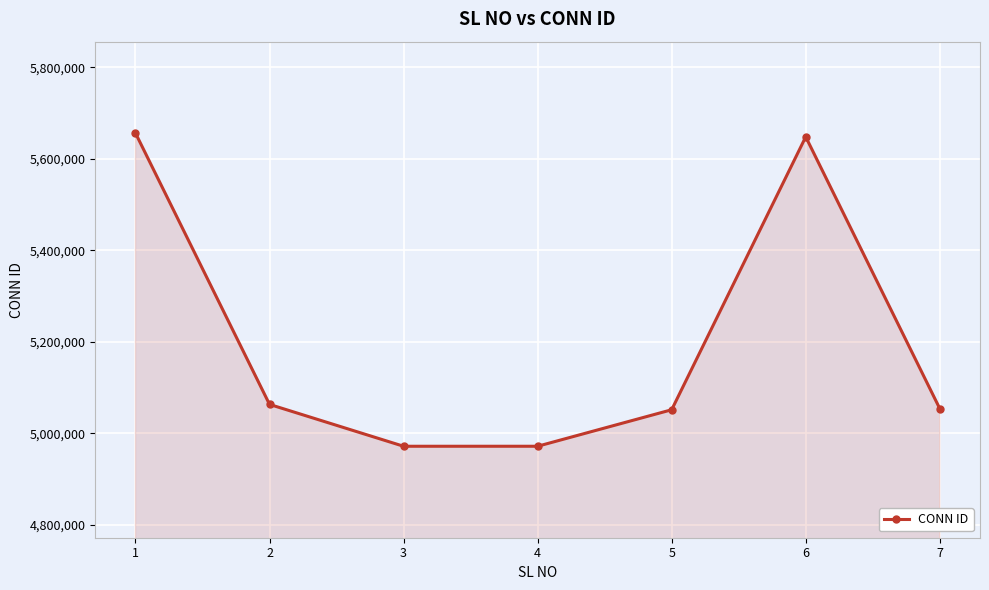

What is the average value?

5202418